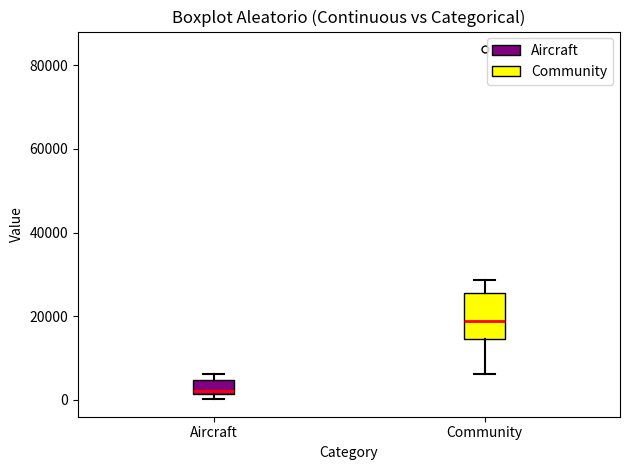

Which box has the highest median line?

Community